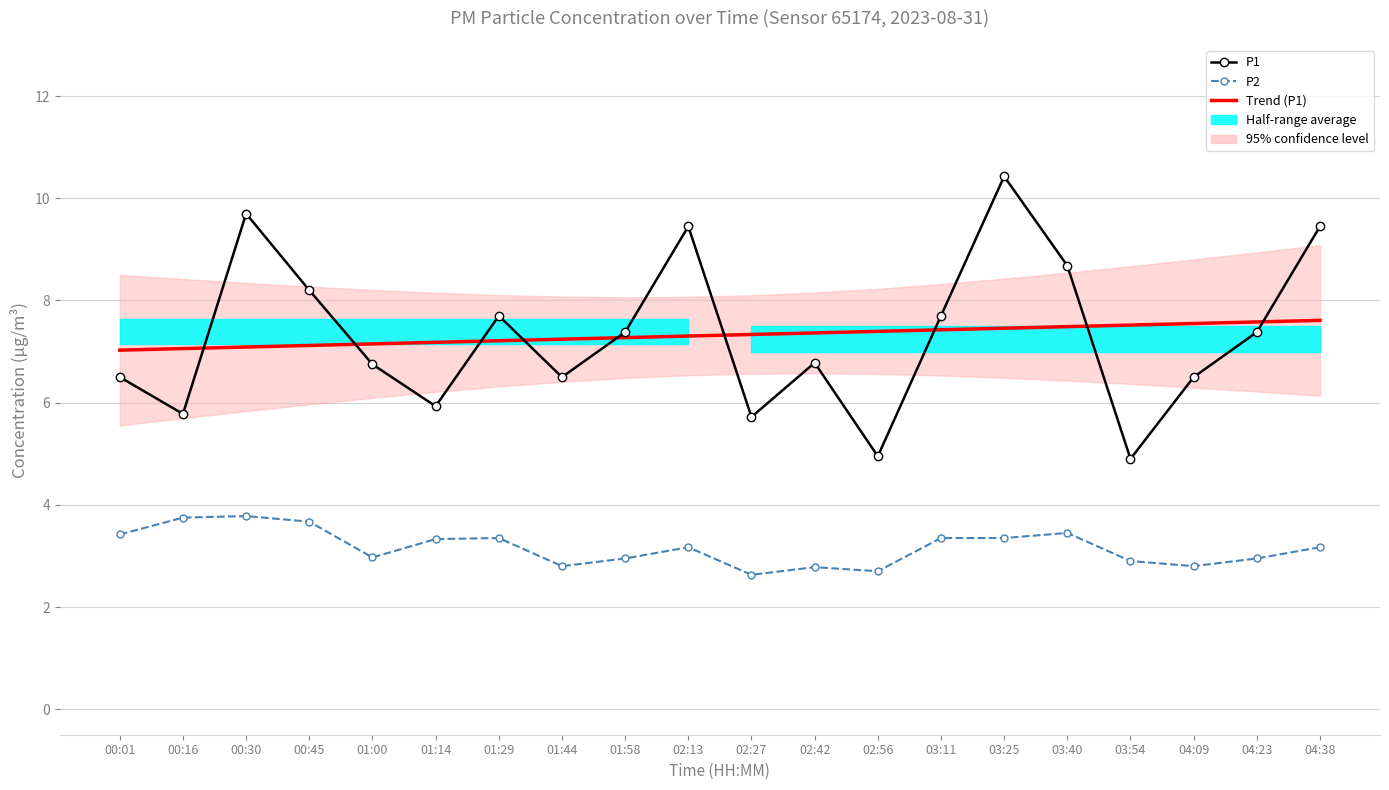

True or false: Trend (P1) and P2 intersect in this chart.

False